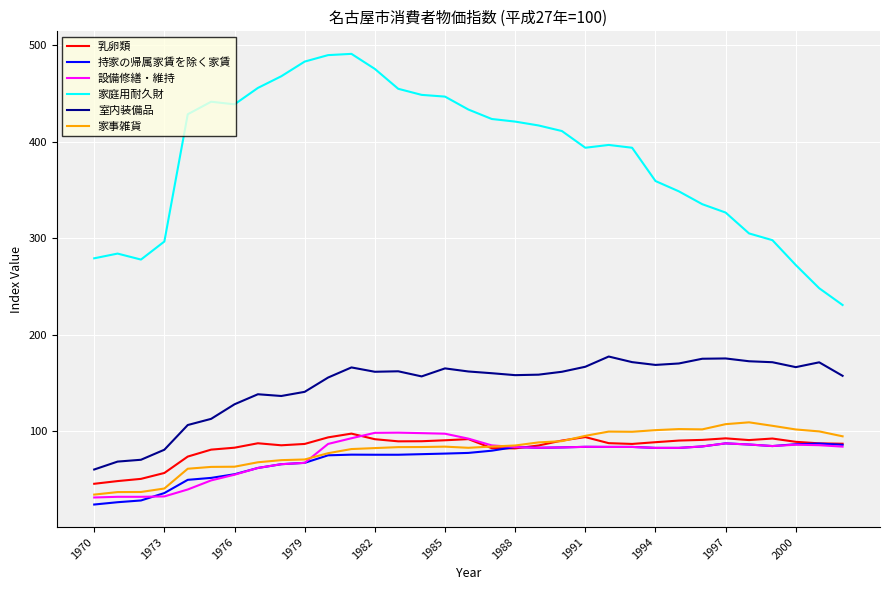

What are all the series names shown in the legend?

乳卵類, 持家の帰属家賃を除く家賃, 設備修繕・維持, 家庭用耐久財, 室内装備品, 家事雑貨